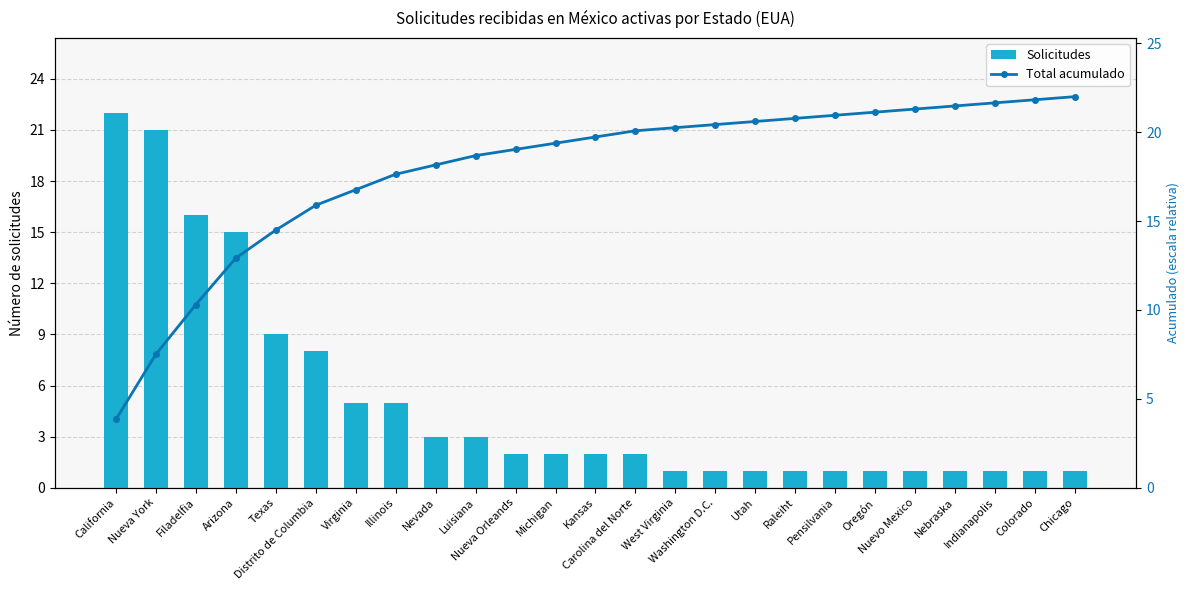

Reading left to right, extract all data points from this chart.

Solicitudes: 22.0	21.0	16.0	15.0	9.0	8.0	5.0	5.0	3.0	3.0	2.0	2.0	2.0	2.0	1.0	1.0	1.0	1.0	1.0	1.0	1.0	1.0	1.0	1.0	1.0
Total acumulado: 3.8	7.5	10.3	12.9	14.5	15.9	16.8	17.6	18.2	18.7	19.0	19.4	19.7	20.1	20.3	20.4	20.6	20.8	21.0	21.1	21.3	21.5	21.7	21.8	22.0